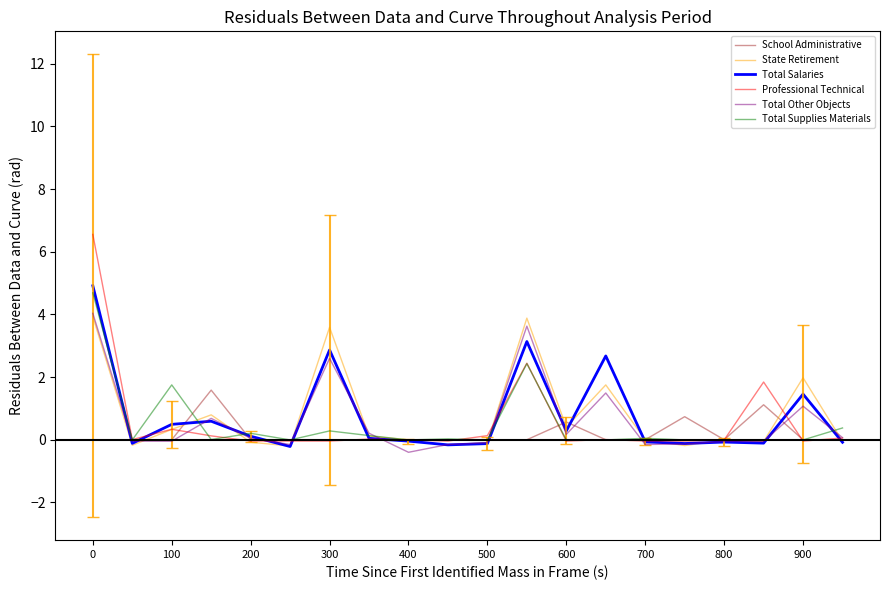

What is the maximum value for Total Other Objects?

4.0